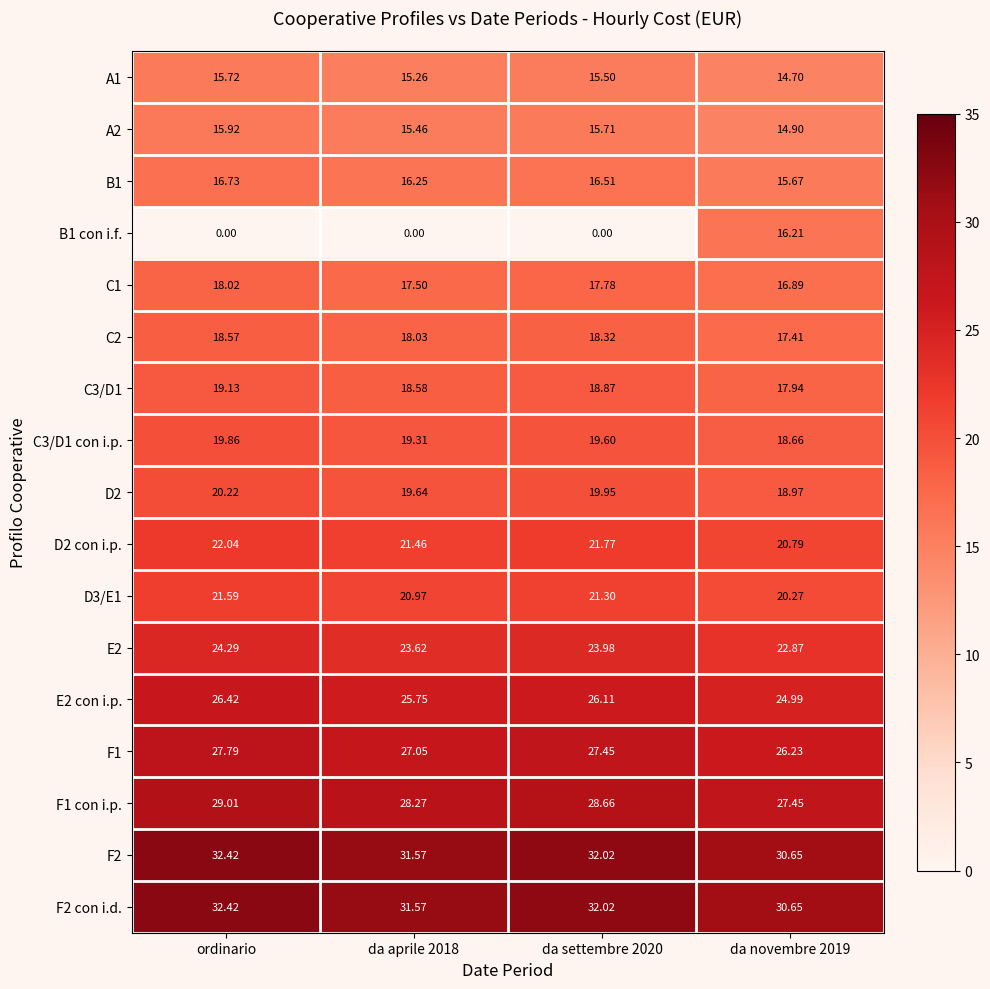

At which category is the sum across all series the highest?

ordinario